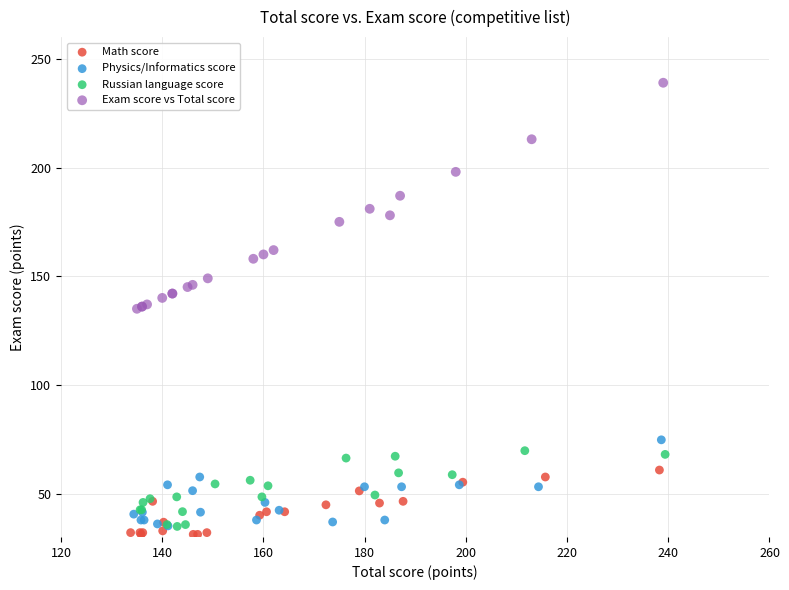

Which series has the largest Y range (max minus min)?

Exam score vs Total score